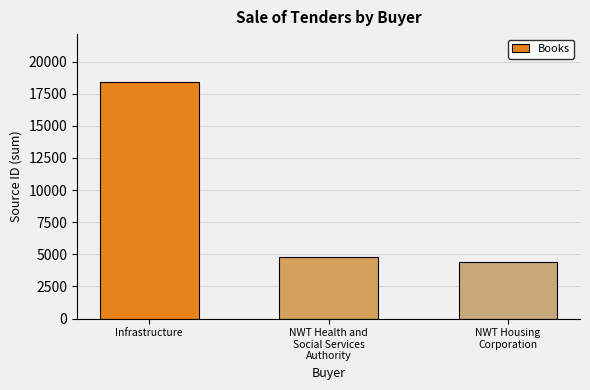

The value at Infrastructure is 18455. True or false?

True